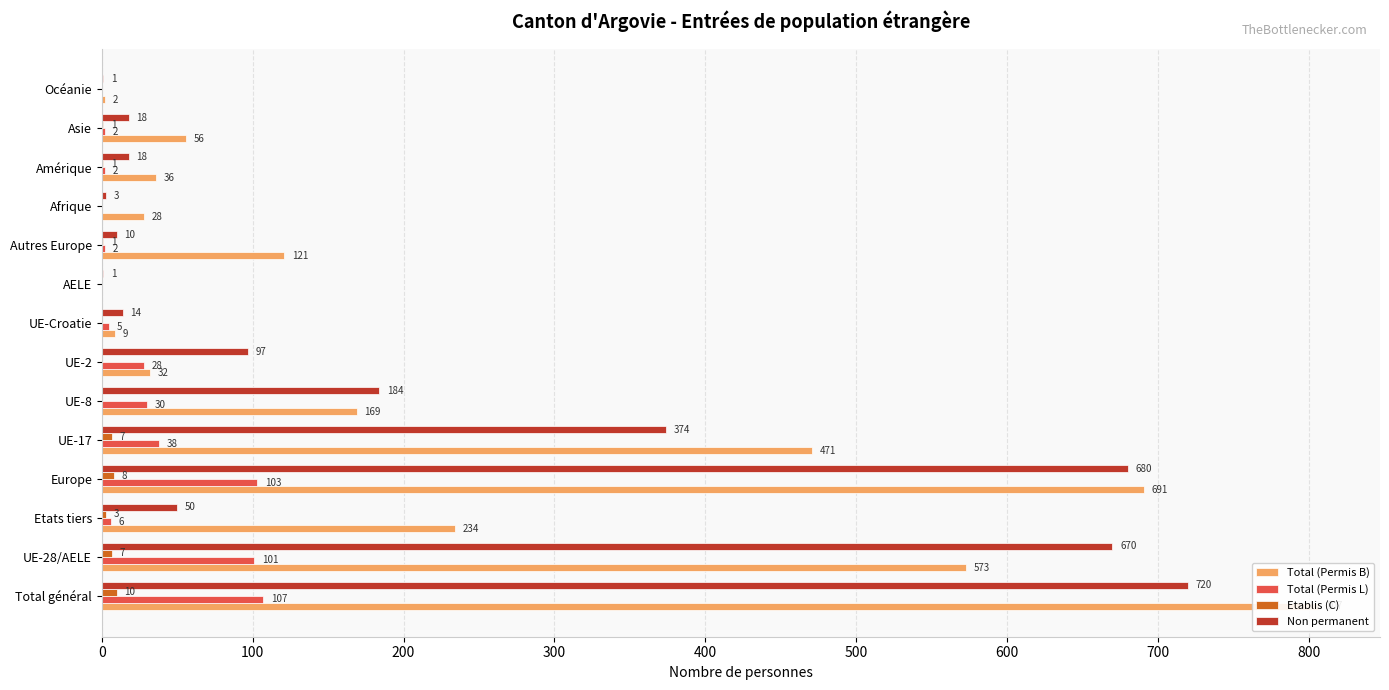

What is the spread (max minus min) of values at 10?

28